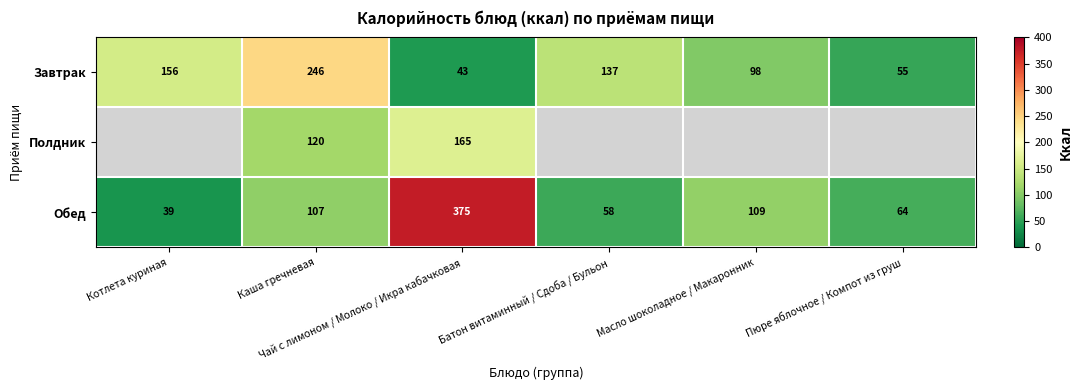

What is the sum of all Завтрак values?

735